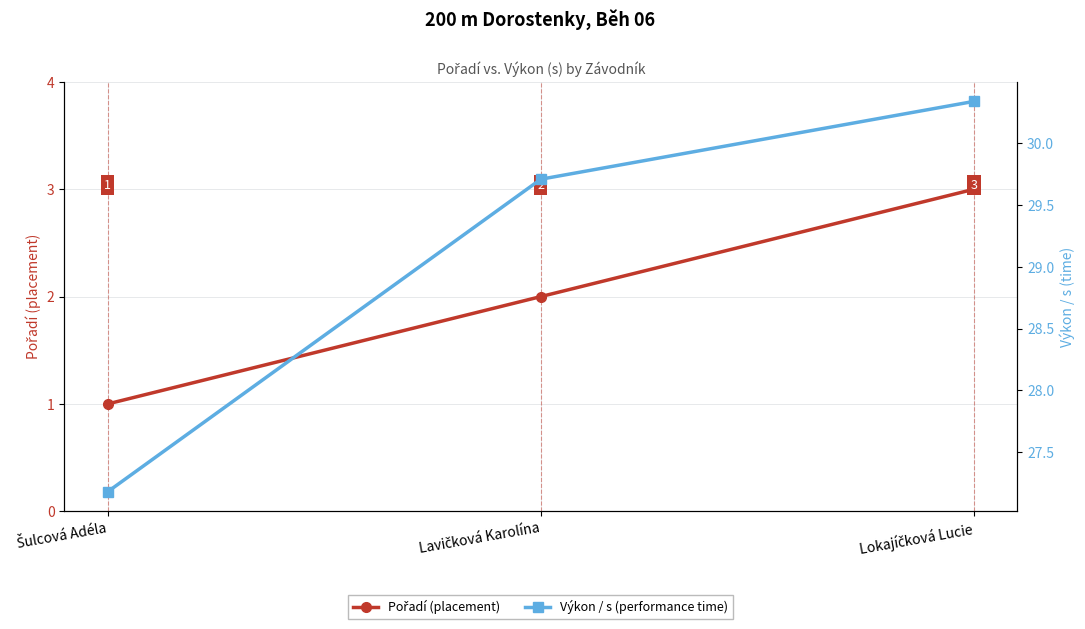

What is the sum of the Pořadí (placement) values at Šulcová Adéla and Lokajíčková Lucie?

4.0